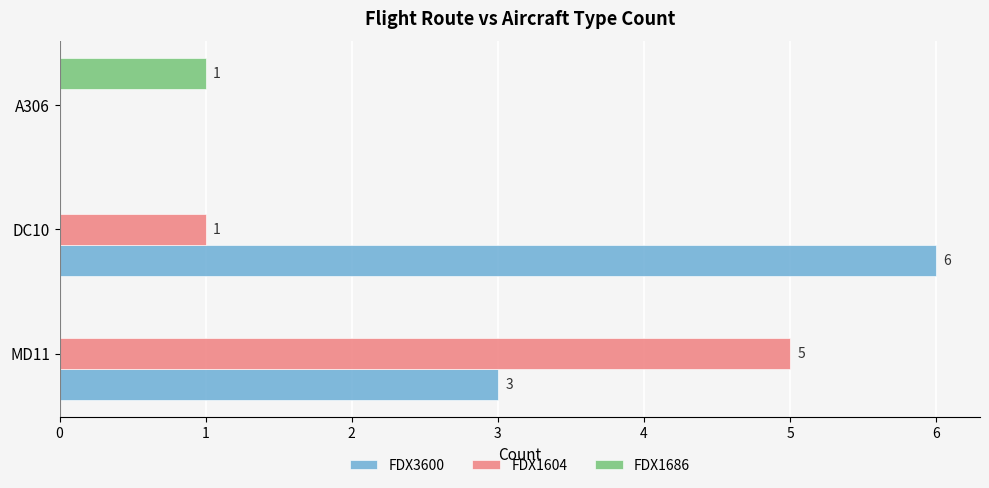

Which series has the largest total across all categories?

FDX3600